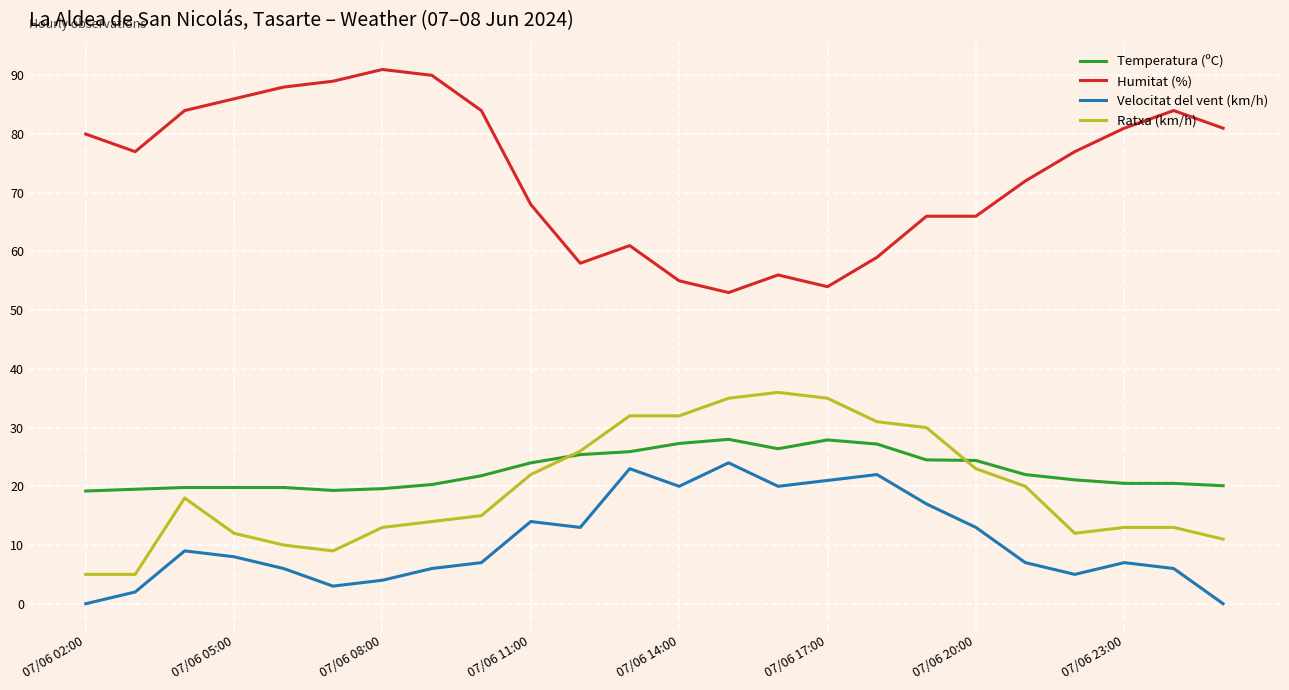

True or false: Ratxa (km/h) and Humitat (%) intersect in this chart.

False